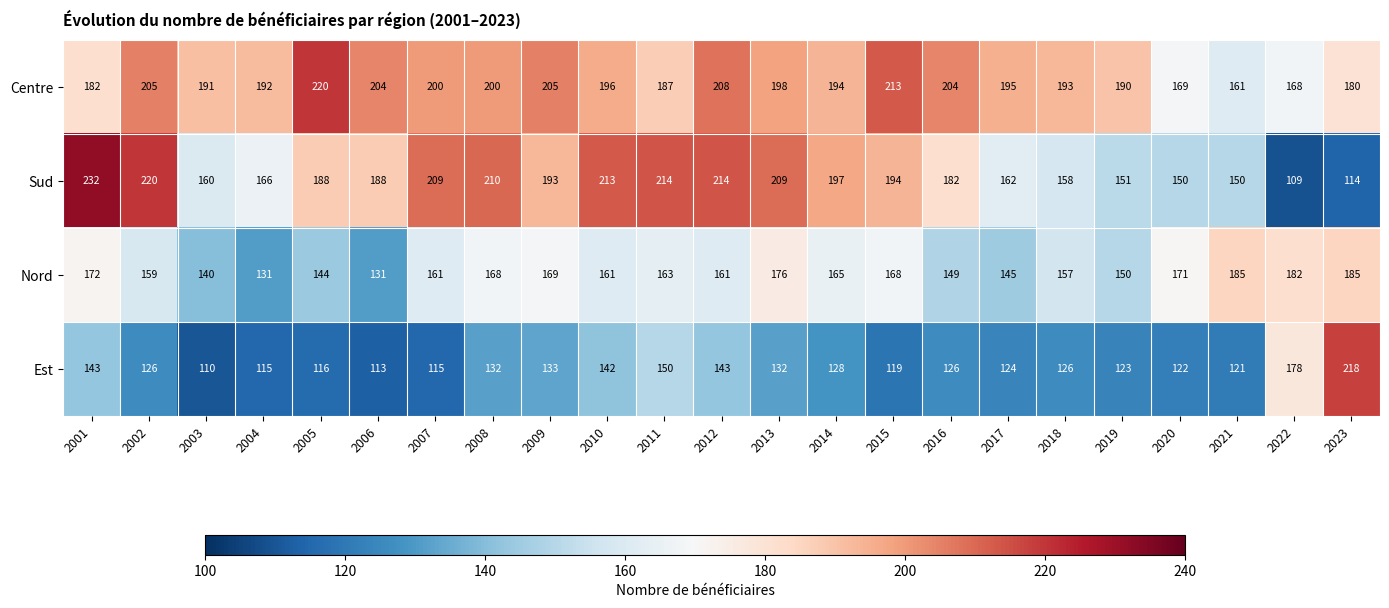

Between 2010 and 2012, which series saw the biggest shift?

Centre